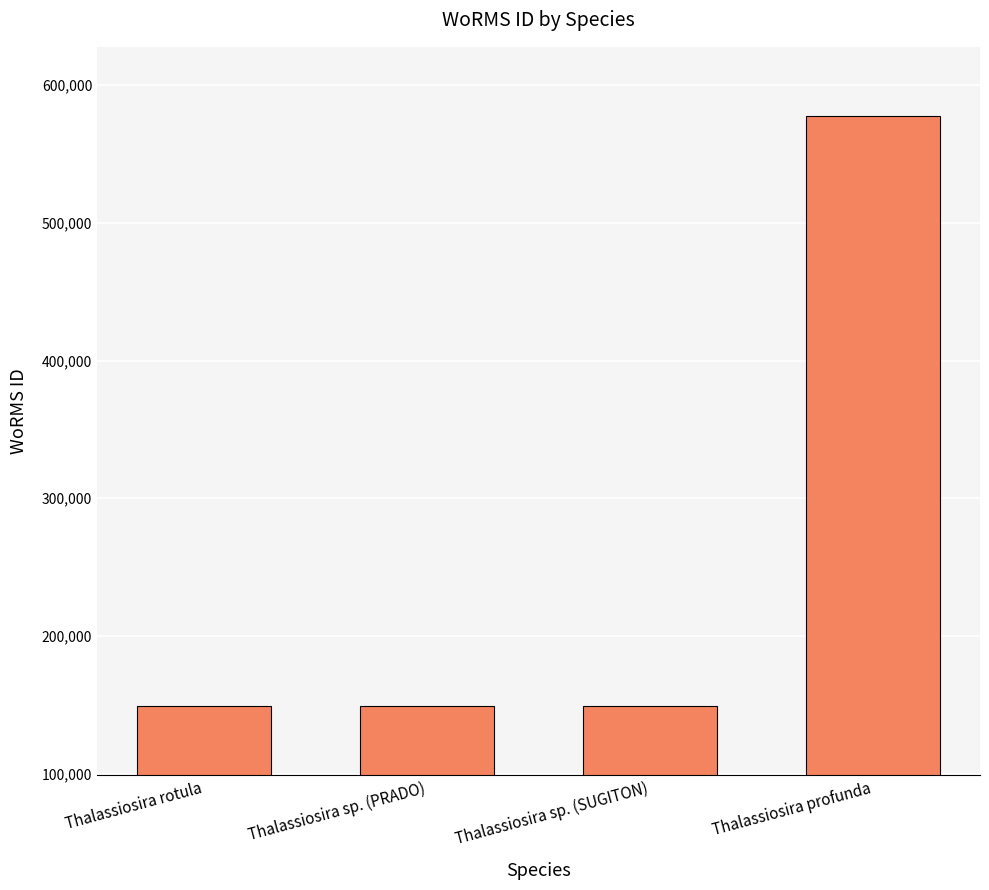

Is it true that the value at Thalassiosira sp. (PRADO) is 148912?

True